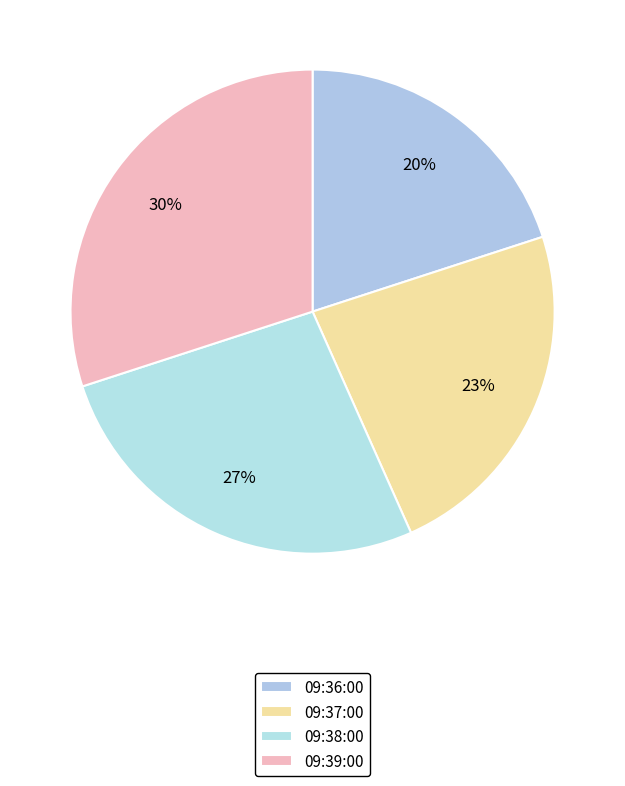

Is 09:36:00 the majority of the pie?

No